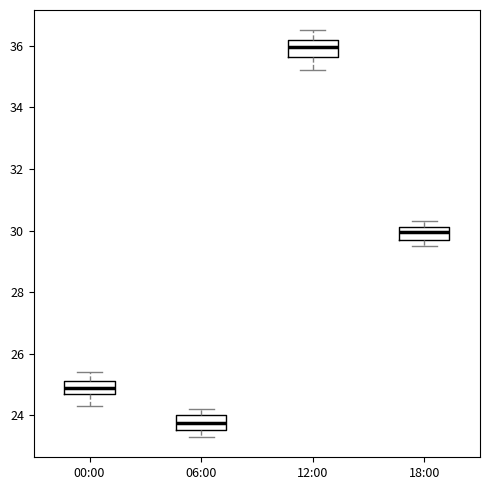

Where does the median line of the box for 18:00 sit on the y-axis? The values are not printed on the chart, so give them approximately, as read against the axis.

30.0